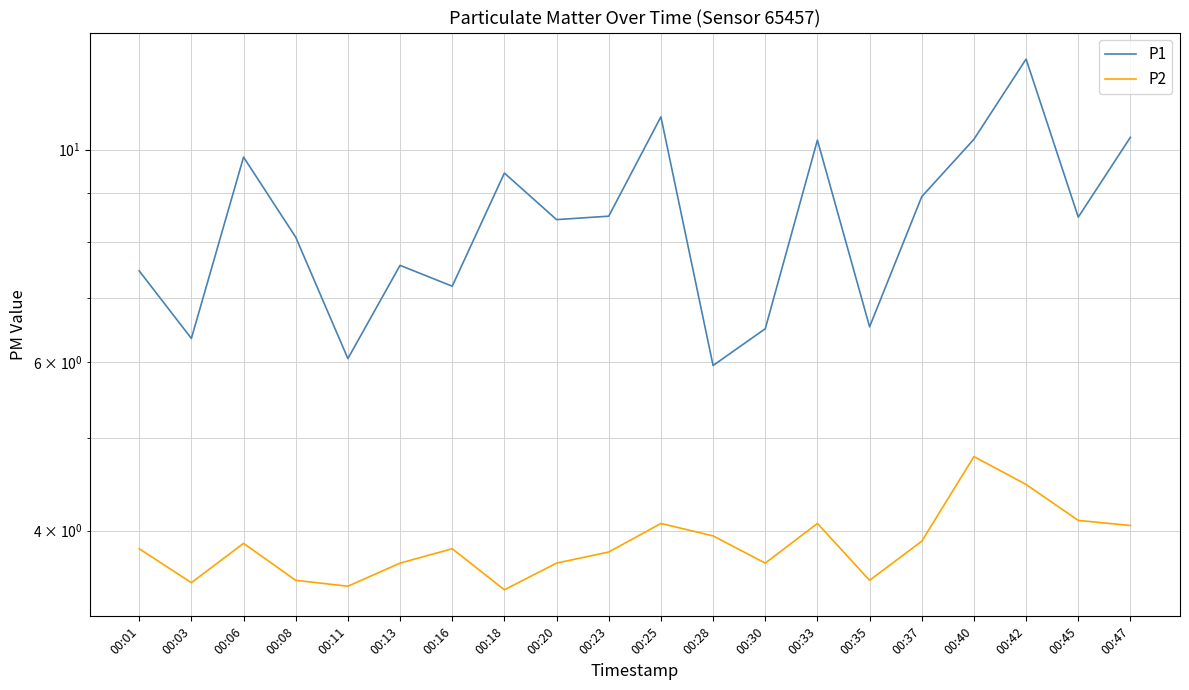

At which category does P2 reach its first local peak?

00:06